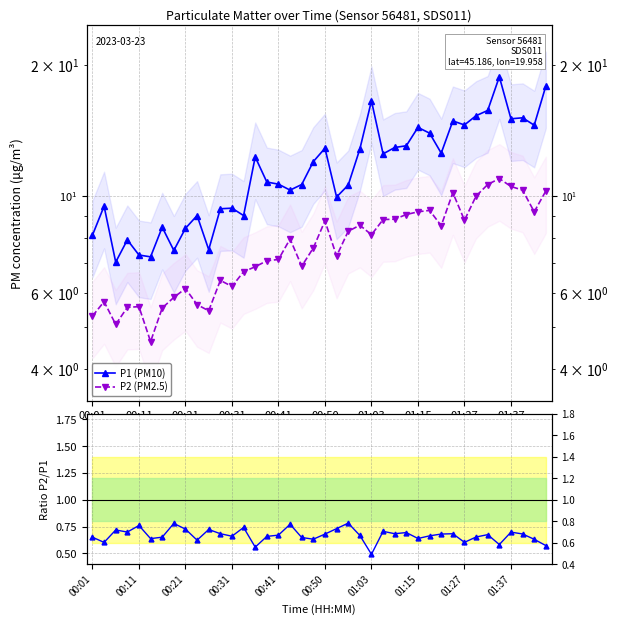

What is the label of the 12th point from the left?

11